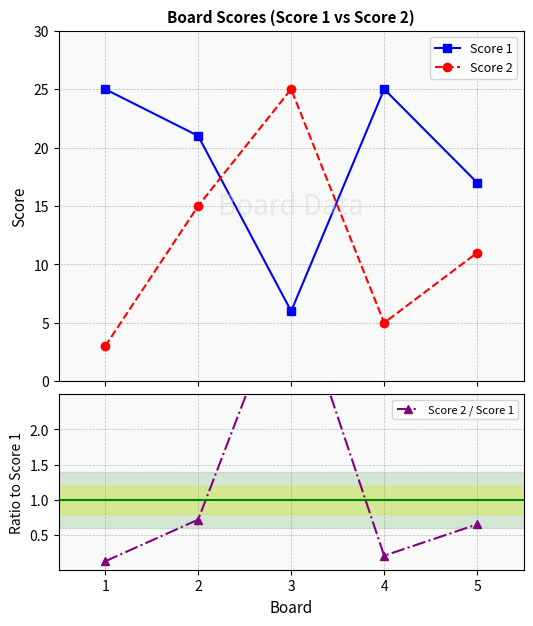

Reading right to left, transcribe all the data shown in this chart.

Score 1: 17.0	25.0	6.0	21.0	25.0
Score 2: 11.0	5.0	25.0	15.0	3.0
Score 2 / Score 1: 0.6	0.2	4.2	0.7	0.1